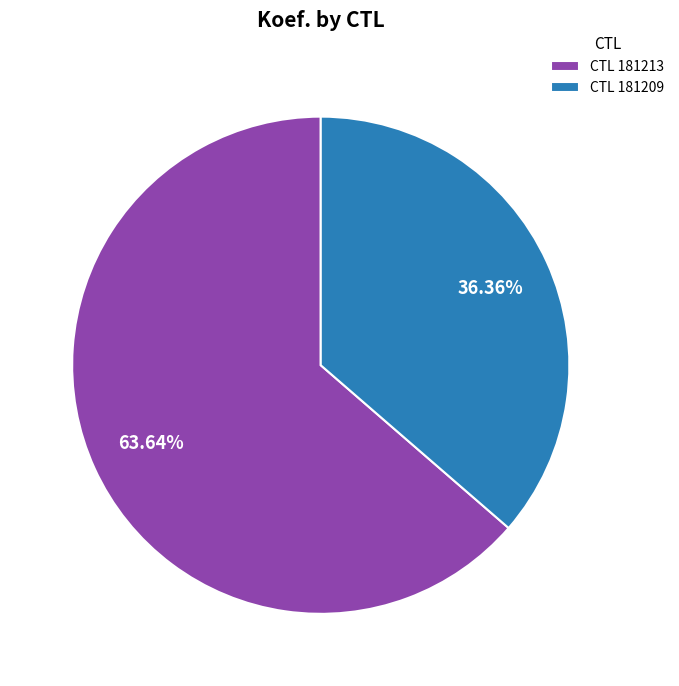

To the nearest percent, what is the difference between the largest and smallest slice percentages?

27%